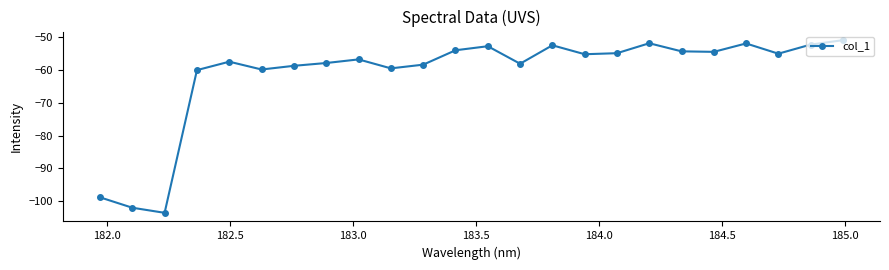

What is the difference between the maximum and minimum values?

52.8